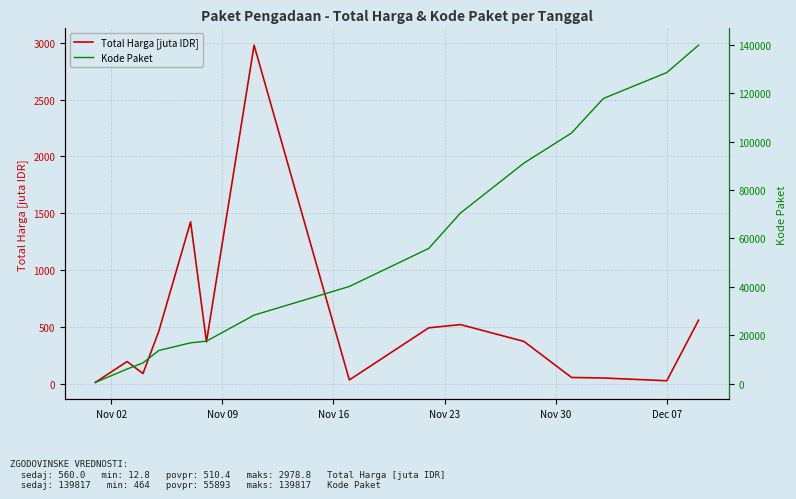

At how many categories does at least one series exceed 36802?

8